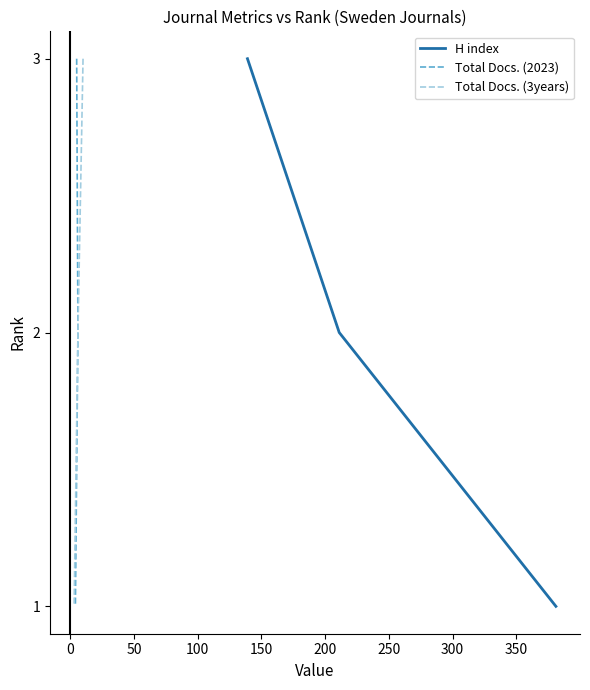

What is the sum of all H index values?

6